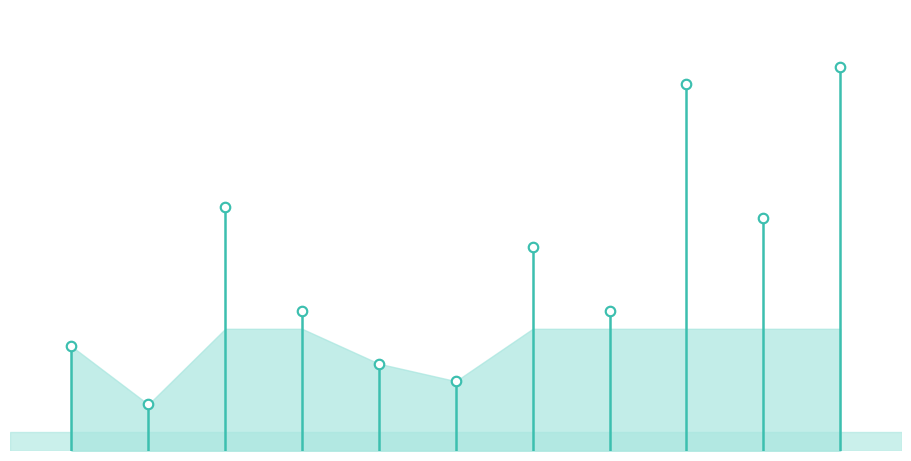

Which has a higher value, 6 or 2?

2